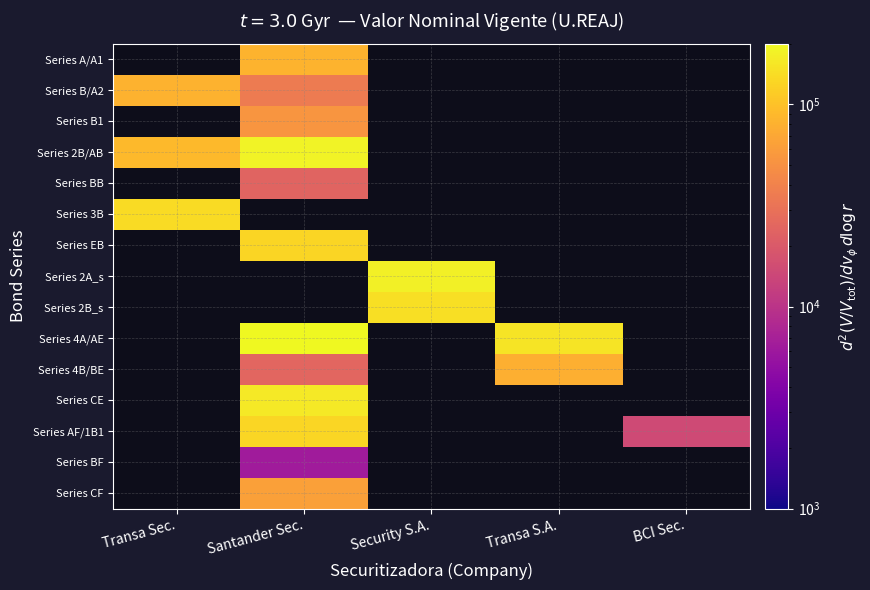

Is the value of Series CE at Santander Sec. greater than the value of Series B/A2 at BCI Sec.?

No